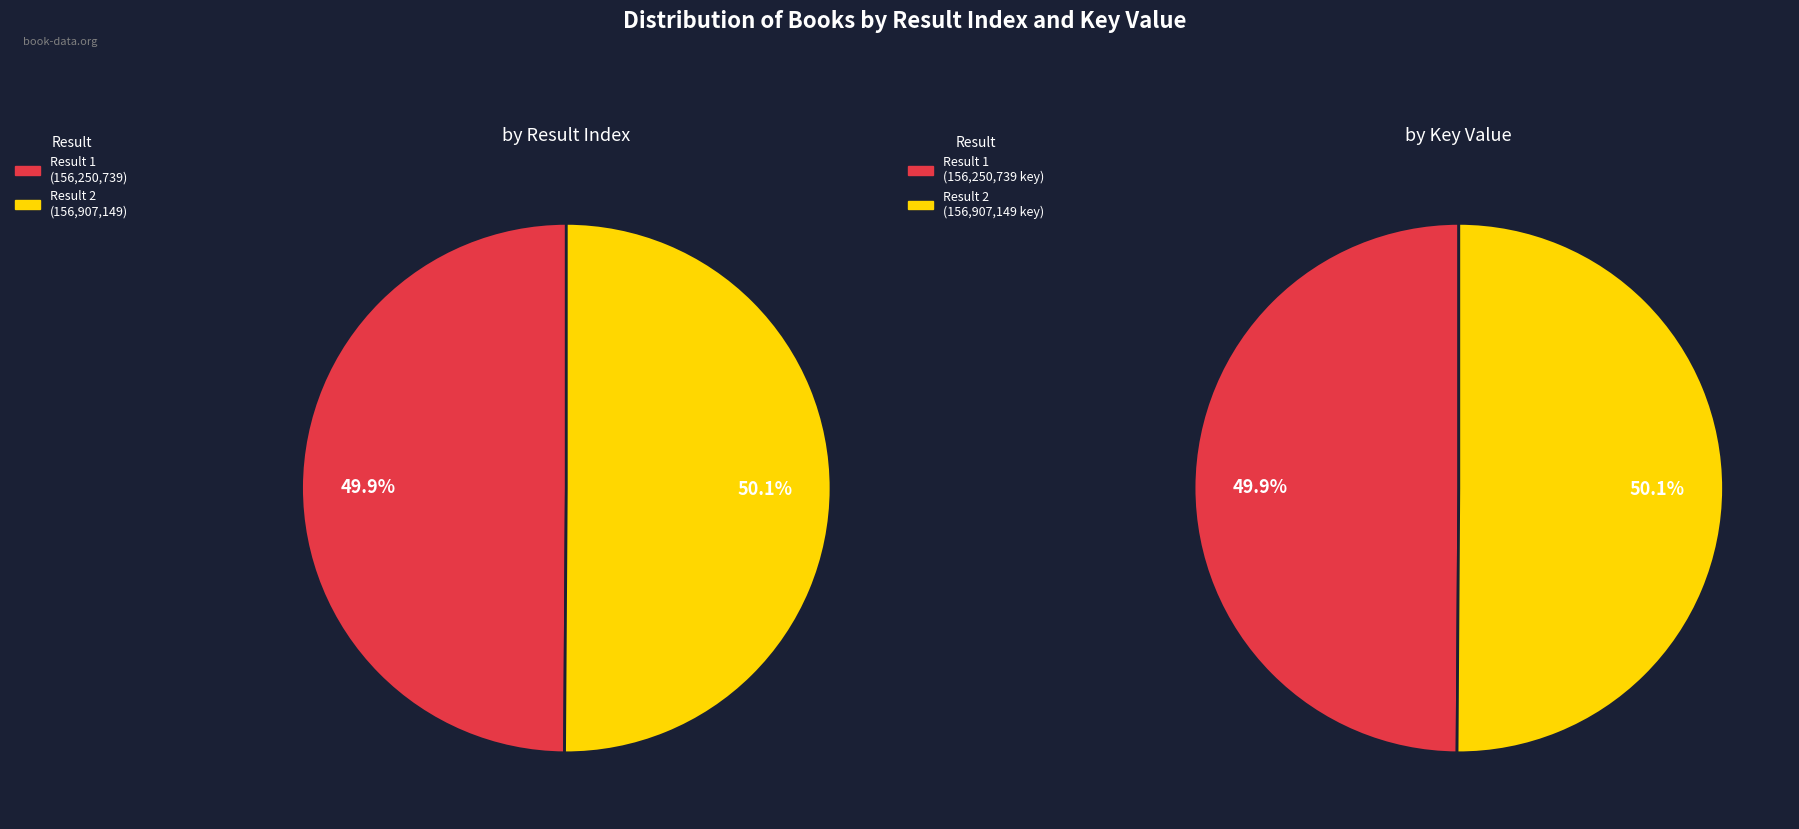

Between 1 and 2, which is larger?

2